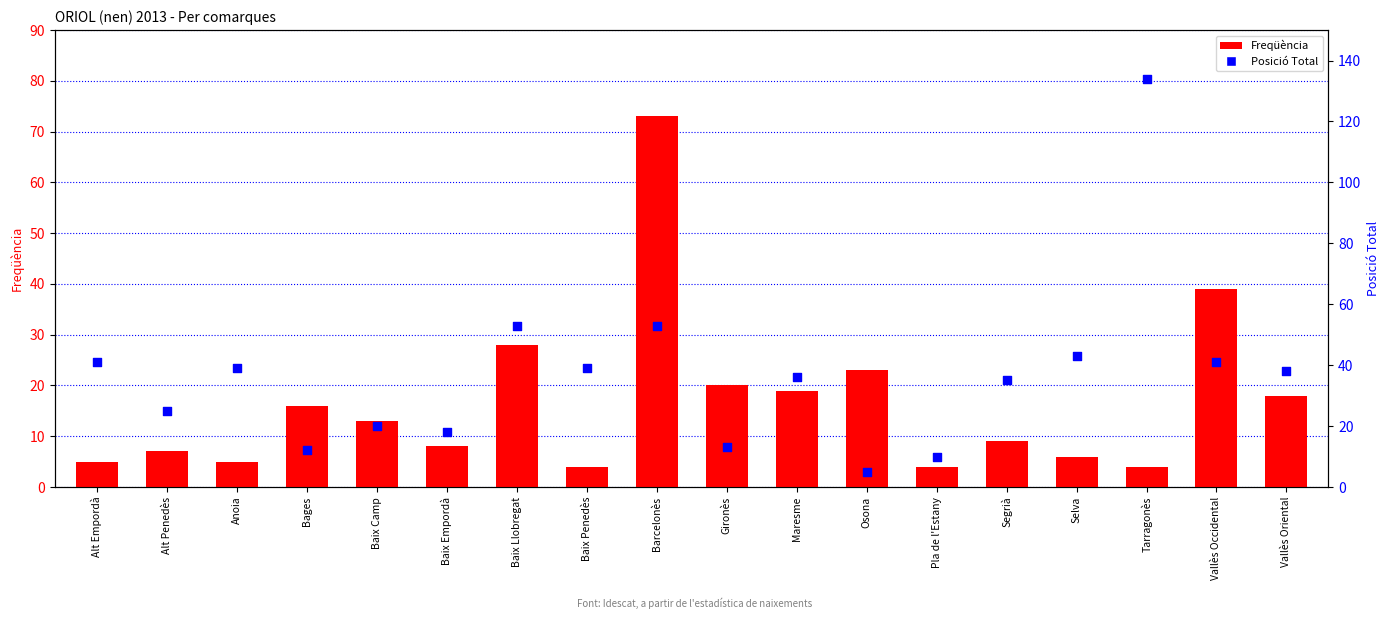

What is the total value across all series at Barcelonès?

126